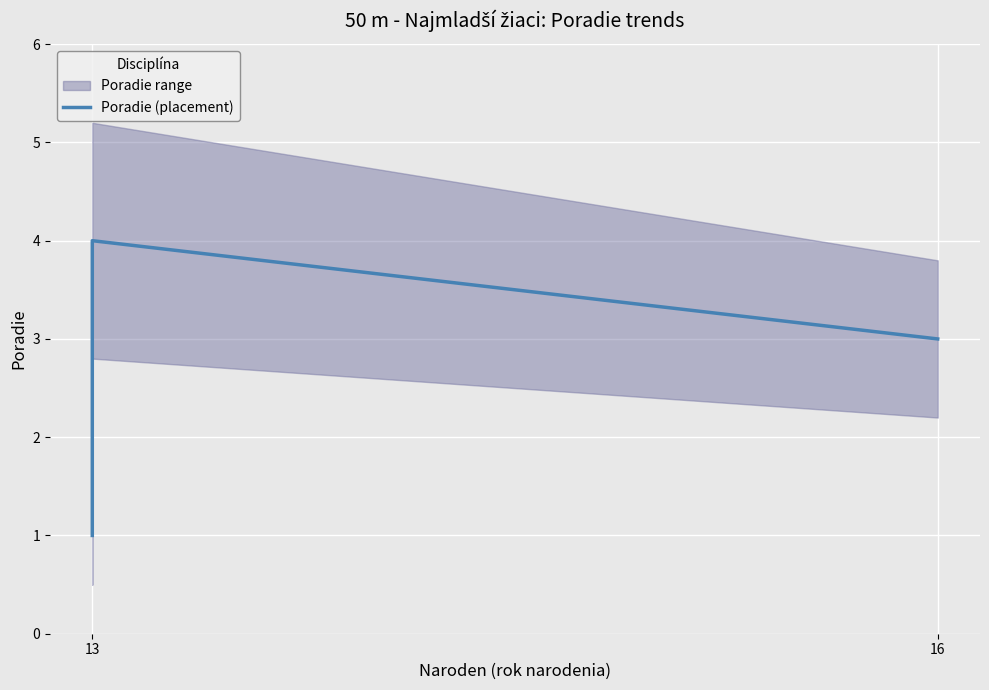

How many values are between 2 and 4?

3